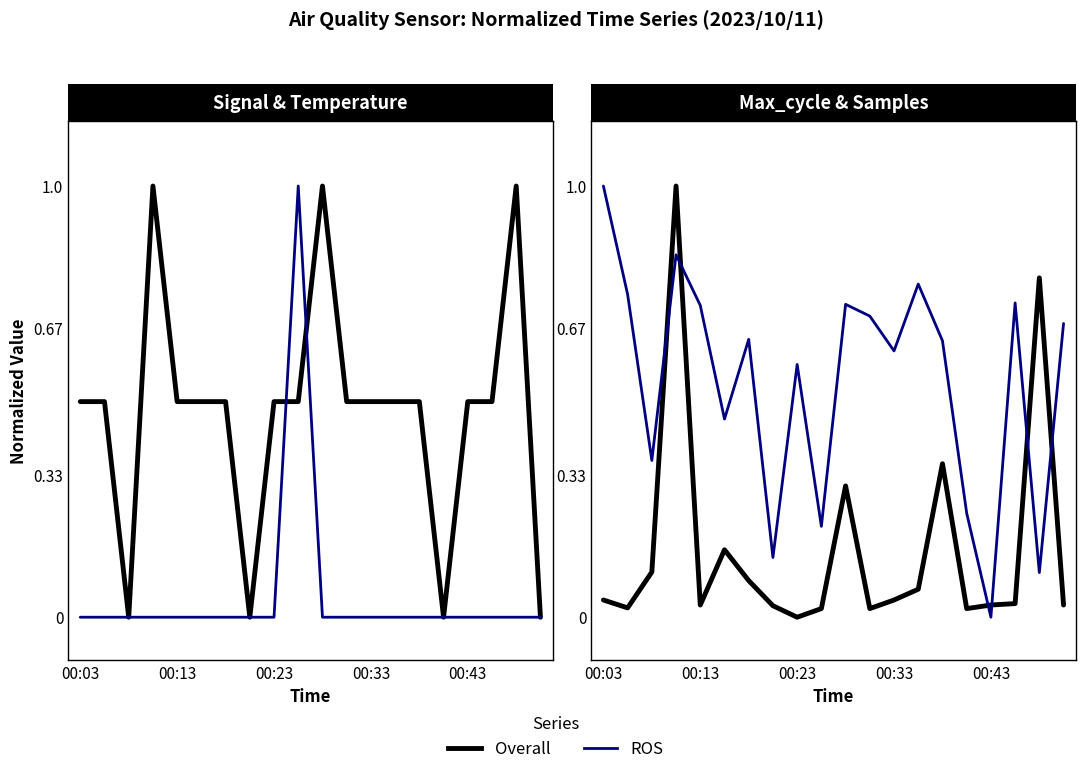

True or false: Overall and ROS cross at least once.

True